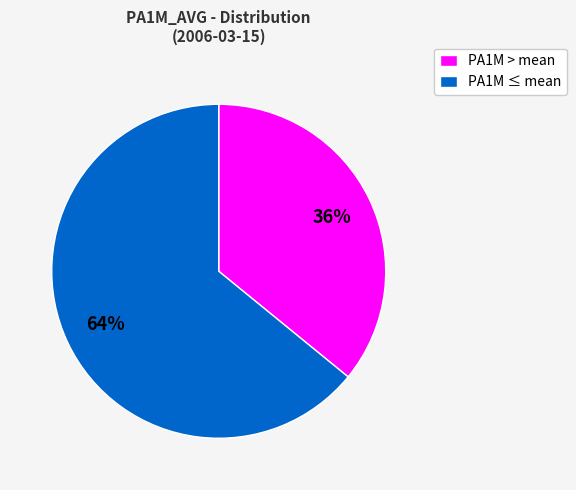

What is the majority slice?

PA1M ≤ mean